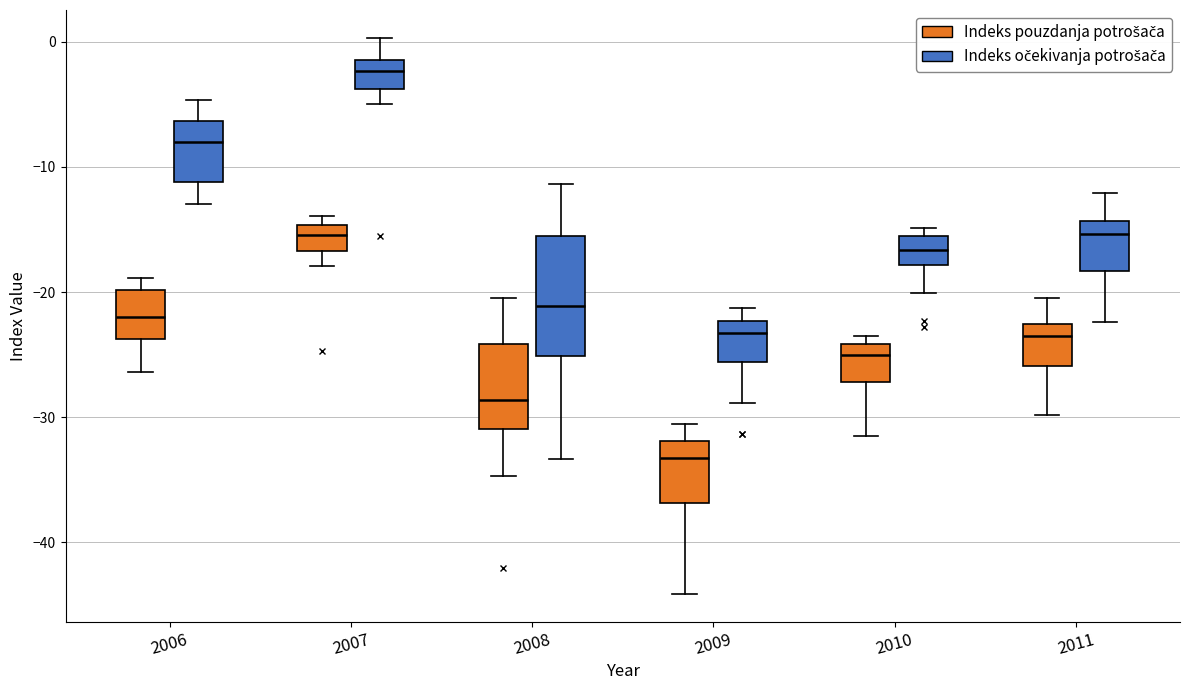

Where is the lower edge of the box for 2006 (Indeks pouzdanja potrošača) on the y-axis? The values are not printed on the chart, so give them approximately, as read against the axis.

-24